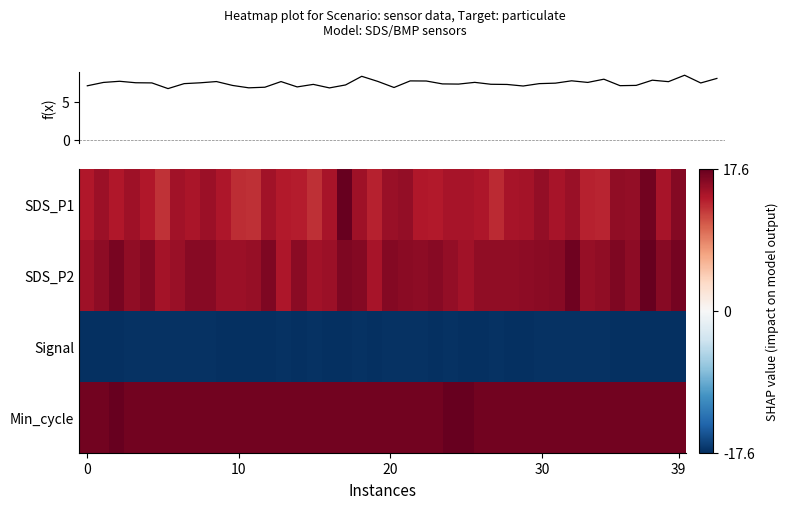

How many categories are shown in the chart?

40